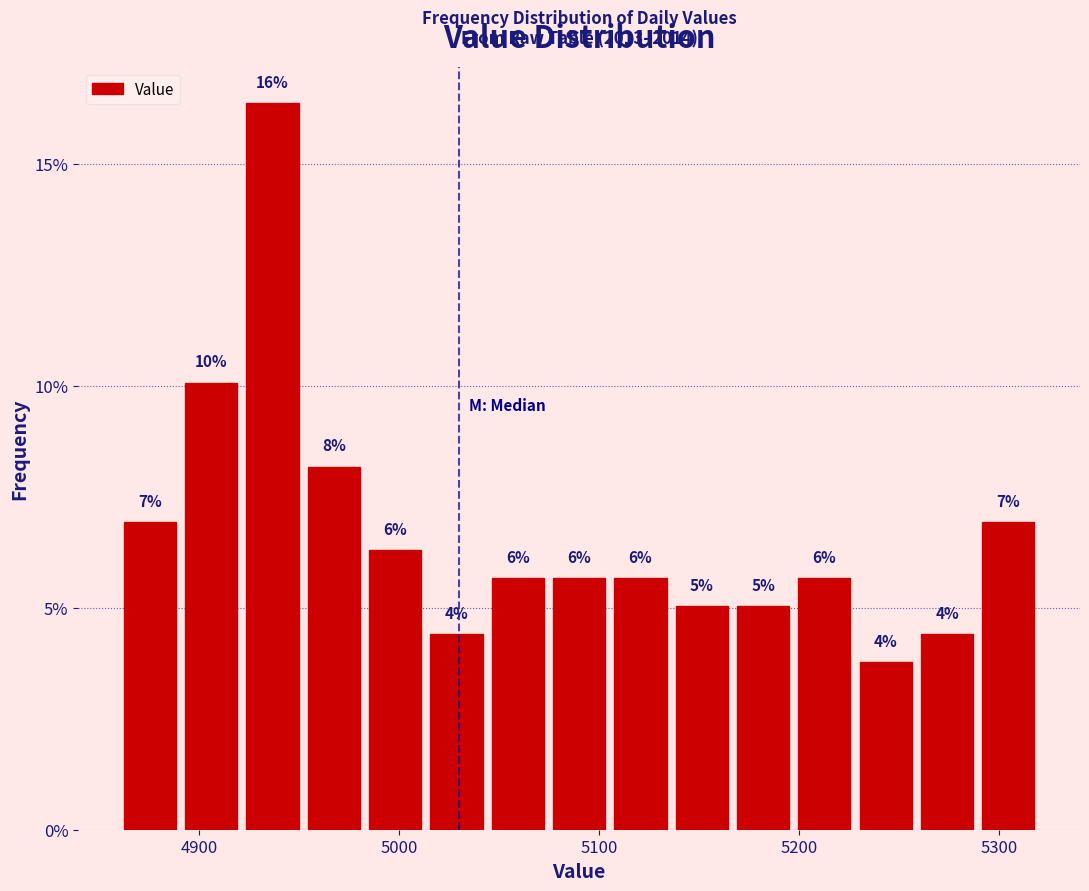

Around what value on the x-axis is the tallest bar? Give the approximate position of its centre, as read against the axis.

4940